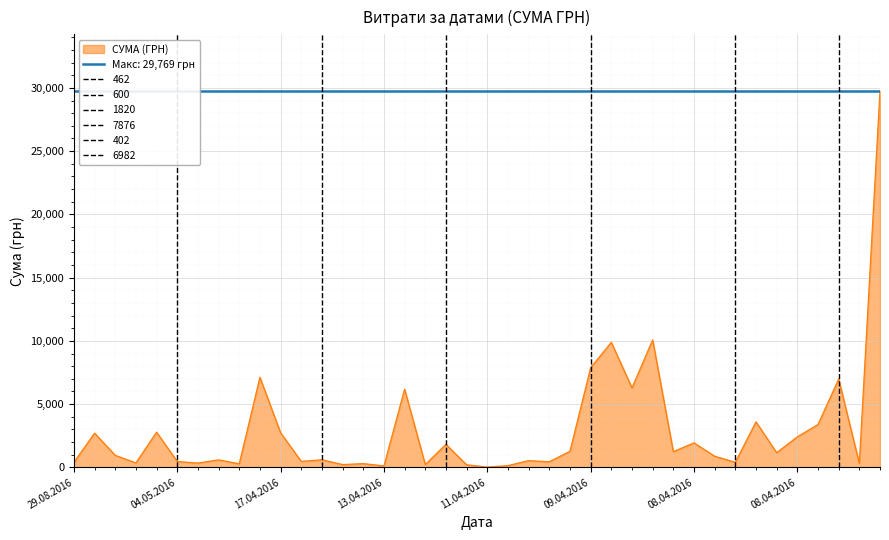

Where does the data first go above 950?

06.08.2016